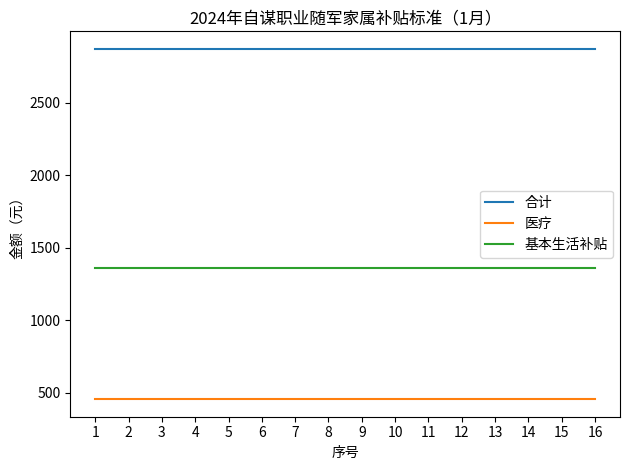

Rank the series by their maximum value, from lowest to highest.

医疗, 基本生活补贴, 合计